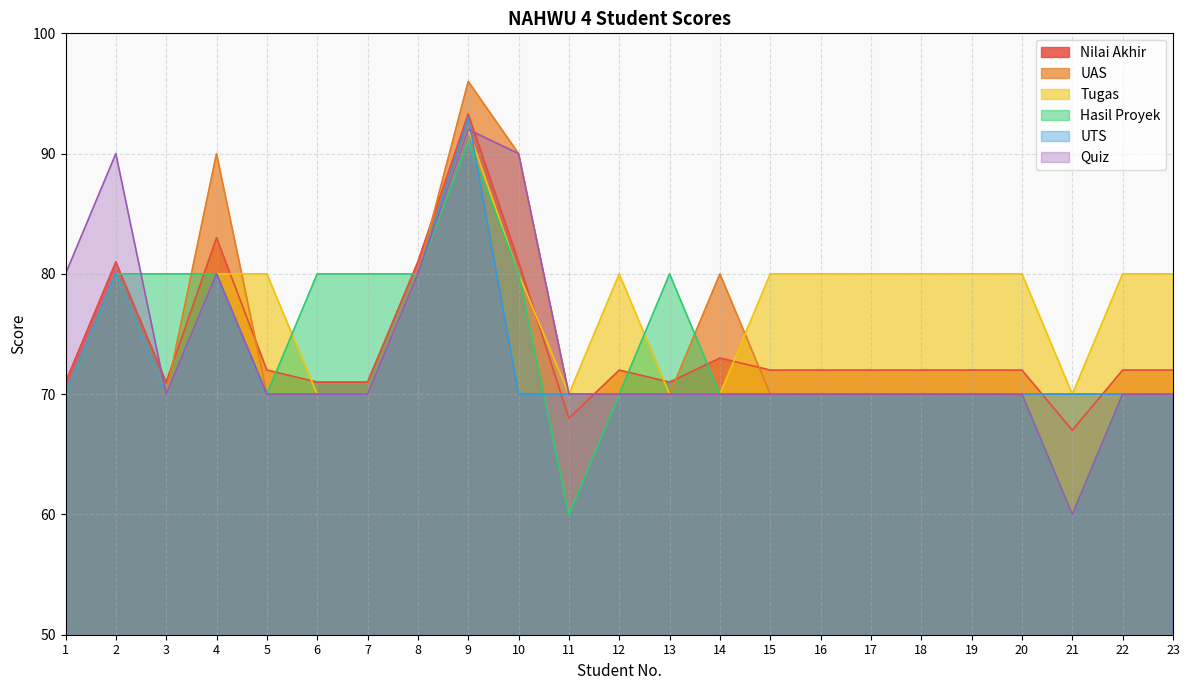

At which category does Nilai Akhir reach its first local valley?

3